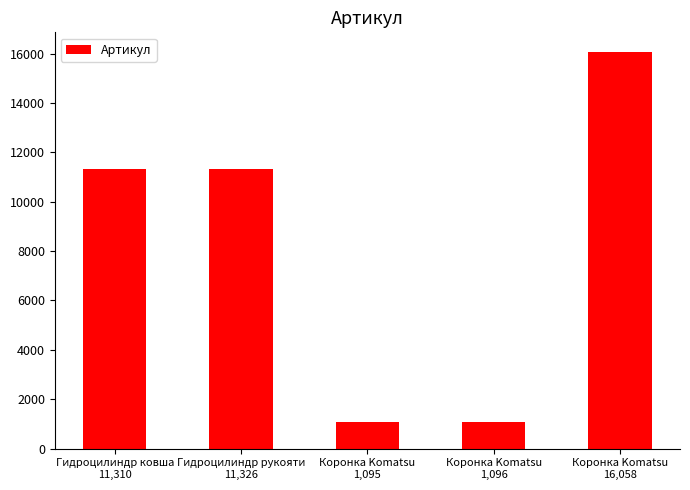

What is the minimum value shown in the chart?

1095